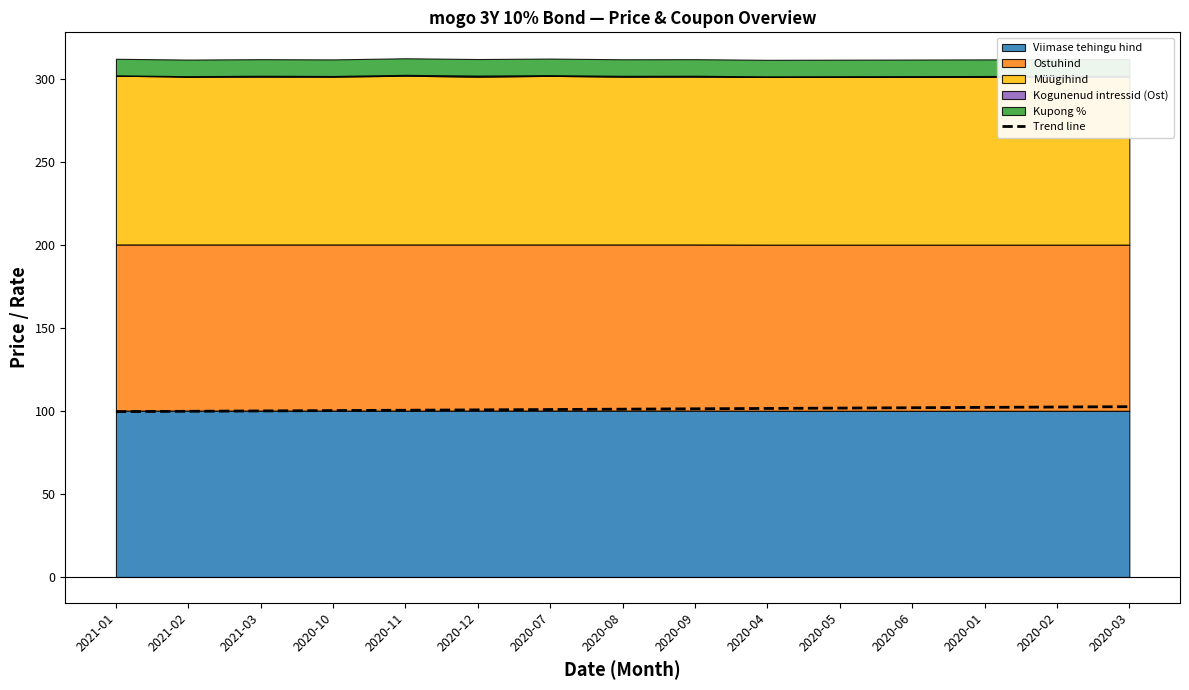

What is the average value?

101.0